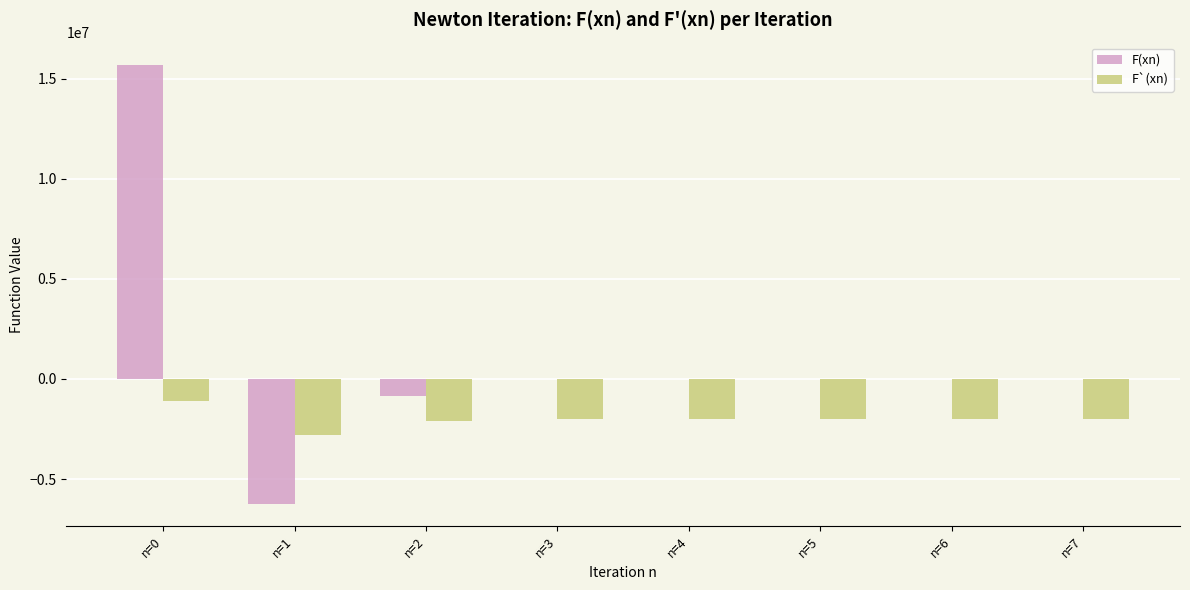

What is the highest value of the F`(xn) series?

-1102915.0